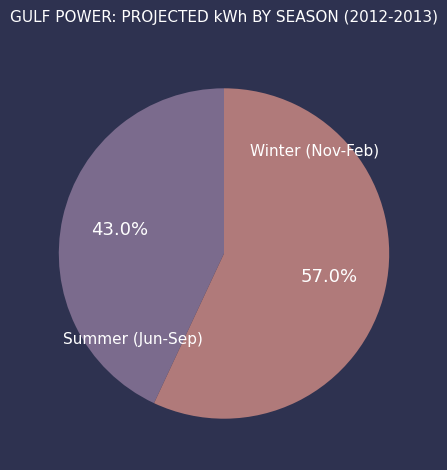

Is there any slice that represents more than half of the pie?

Yes